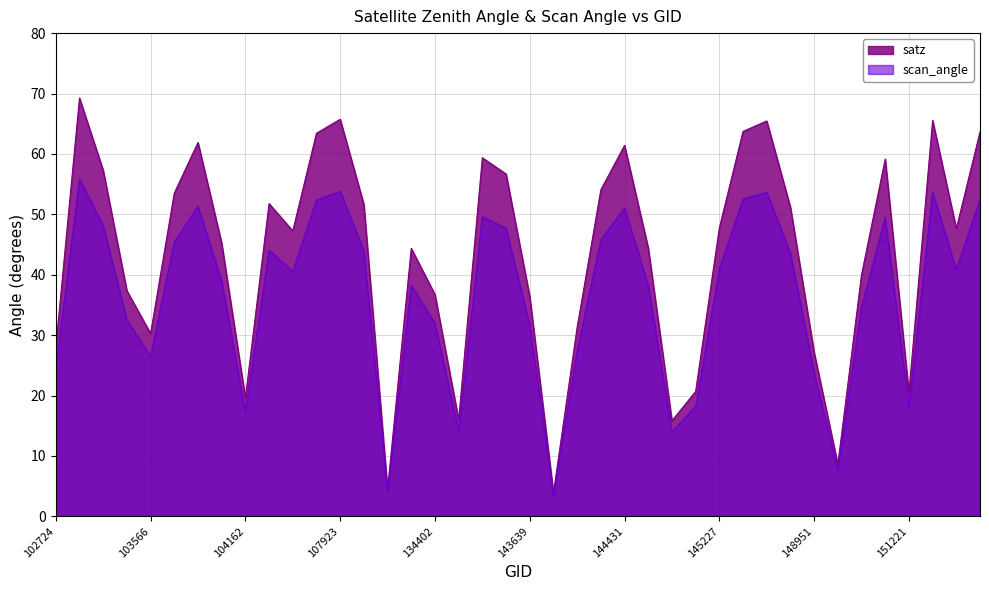

Is it true that satz equals 65.5 at 145435?

True